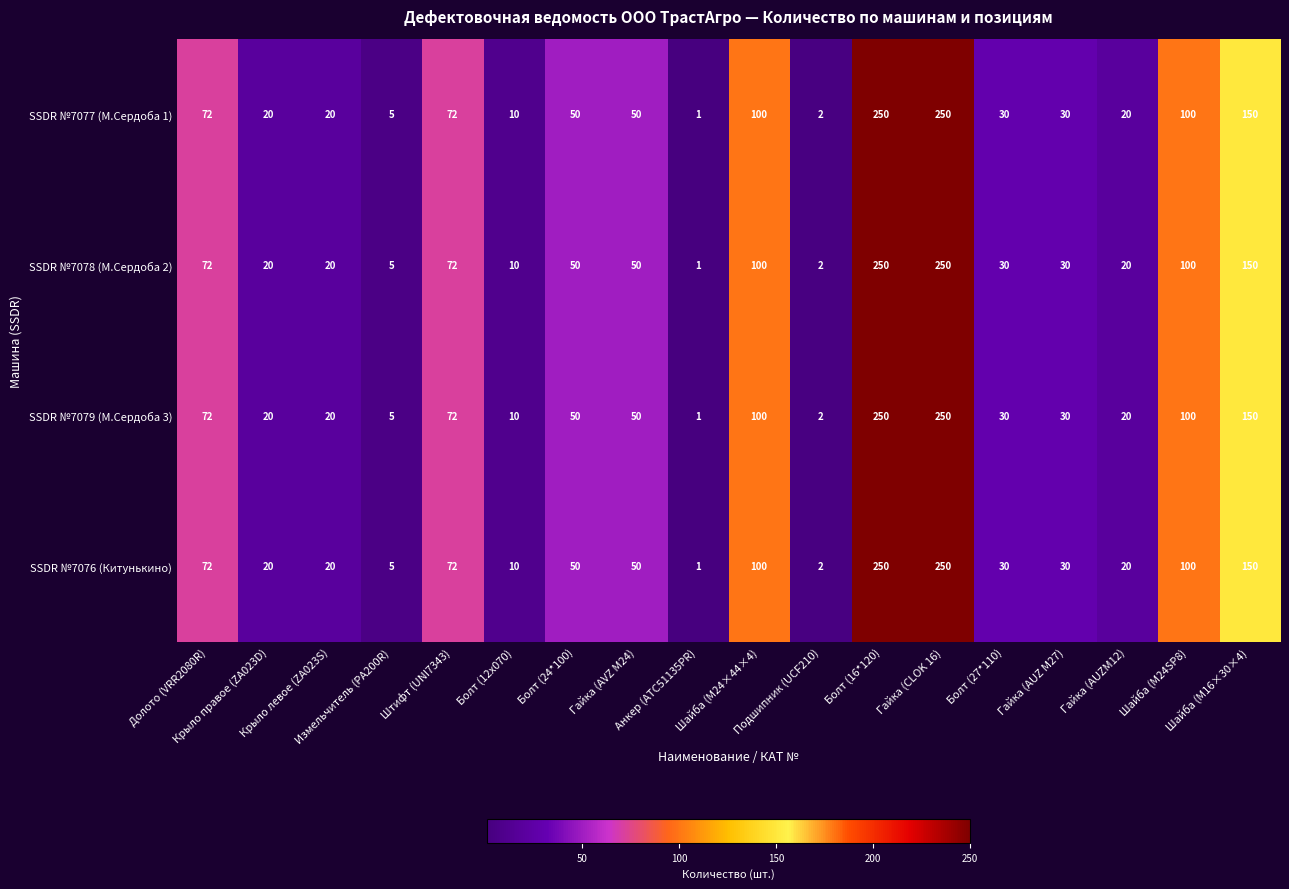

What is the difference between the maximum and minimum values in the SSDR №7076 (Китунькино) series?

249